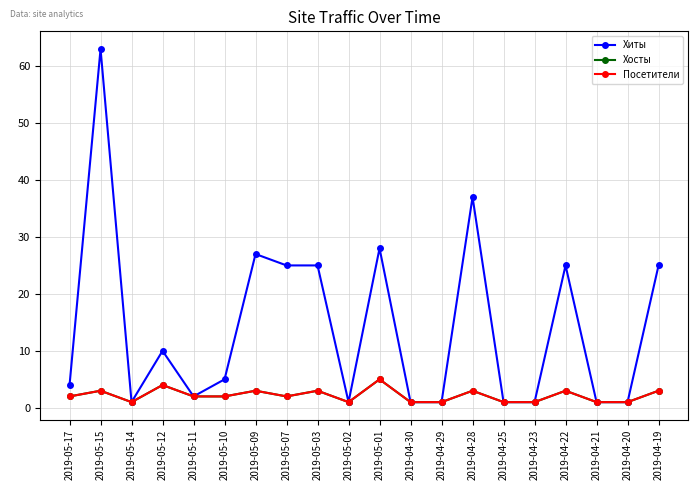

What is the maximum value for Хиты?

63